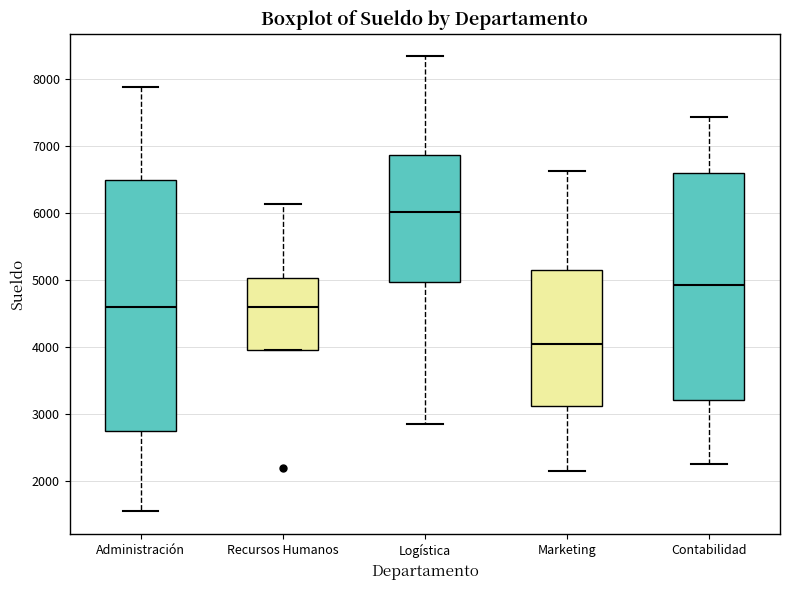

Comparing the boxes themselves (not the whiskers), which one is the tallest?

Administración